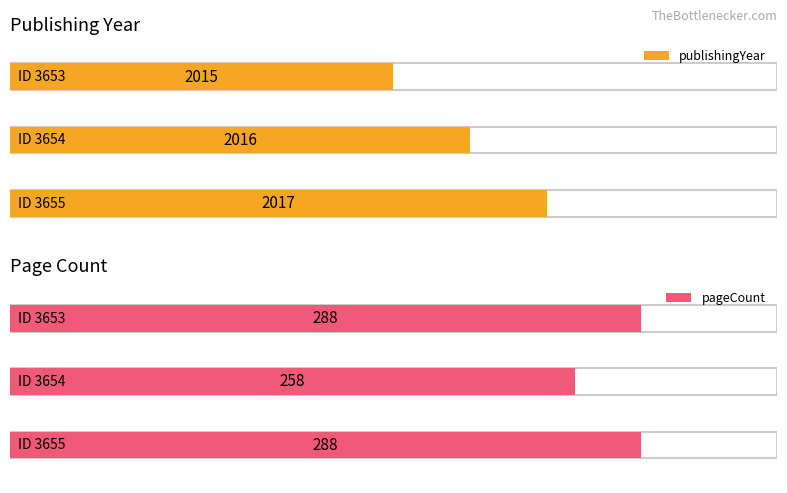

Read the publishingYear value at 3653.

2015